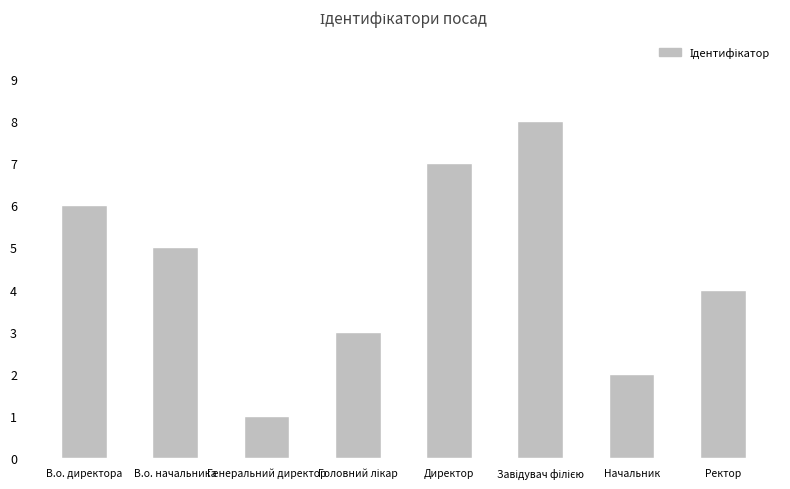

Between Директор and В.о. директора, which is larger?

Директор